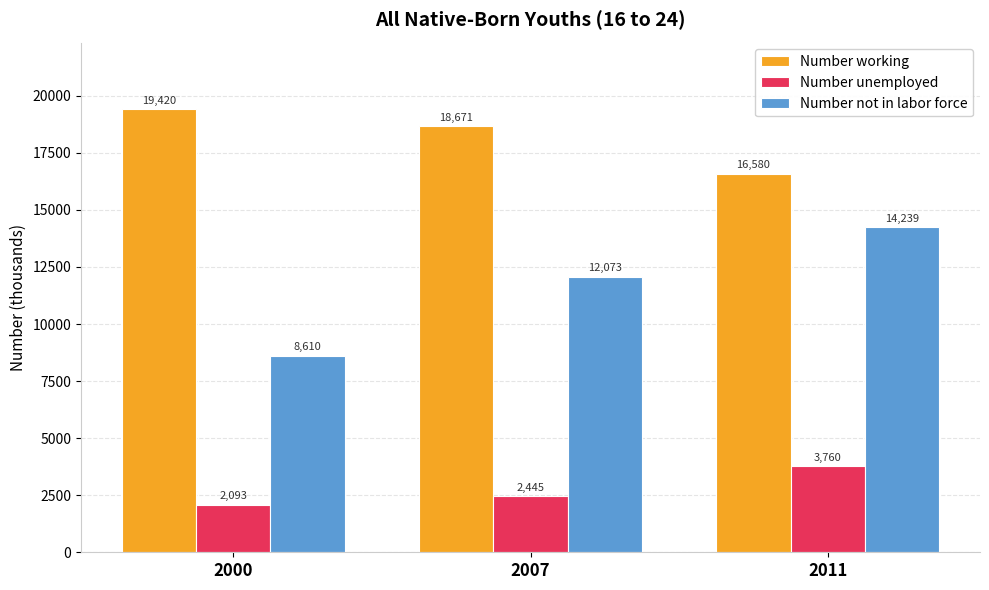

What is the value of the Number unemployed bar at the 1st from the left?

2092.9